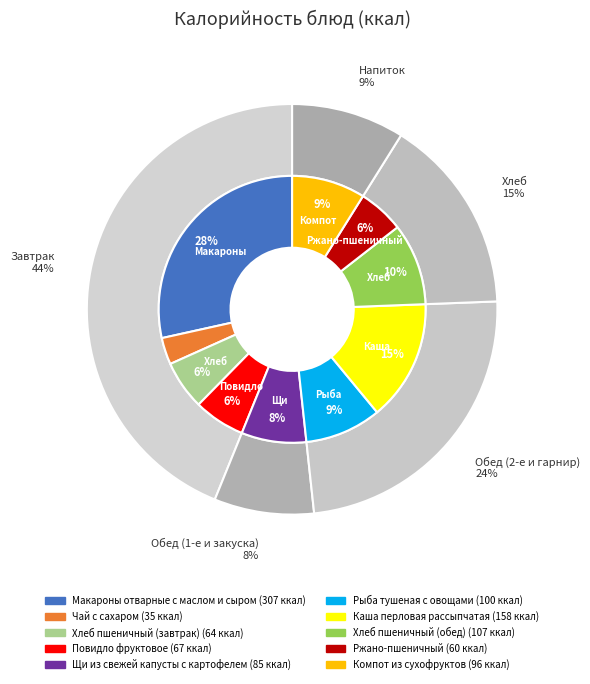

To the nearest percent, what is the difference between the largest and smallest slice percentages?

25%